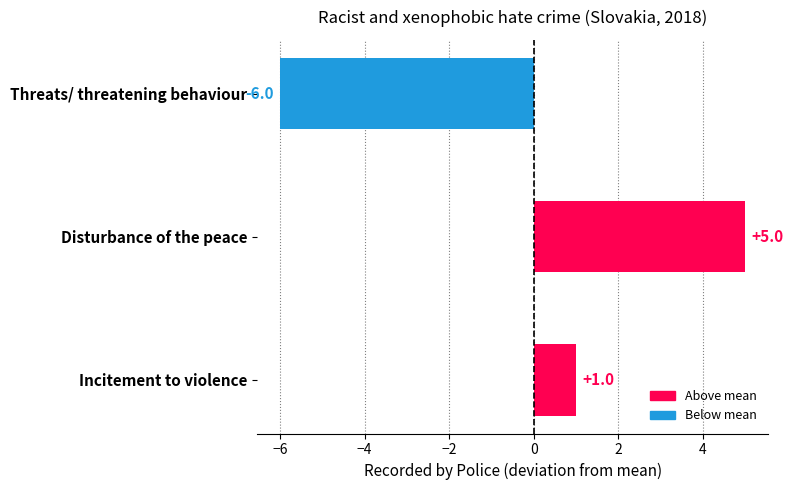

Between Incitement to violence and Disturbance of the peace, which is larger?

Disturbance of the peace